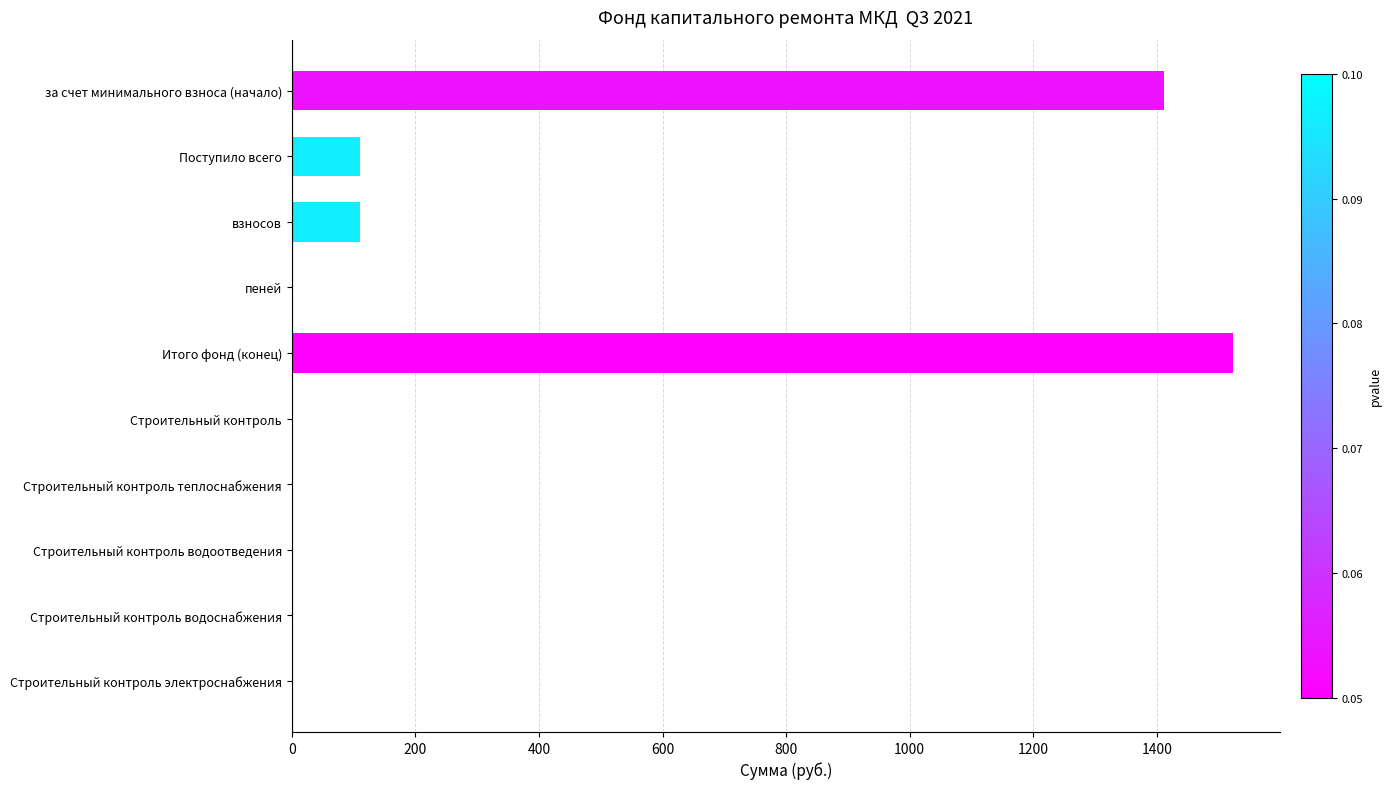

Is it true that the value at Строительный контроль электроснабжения is 0.0?

True